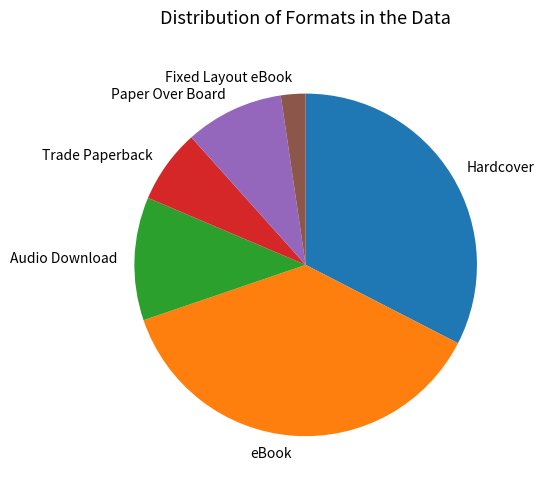

Which has a higher value, eBook or Hardcover?

eBook